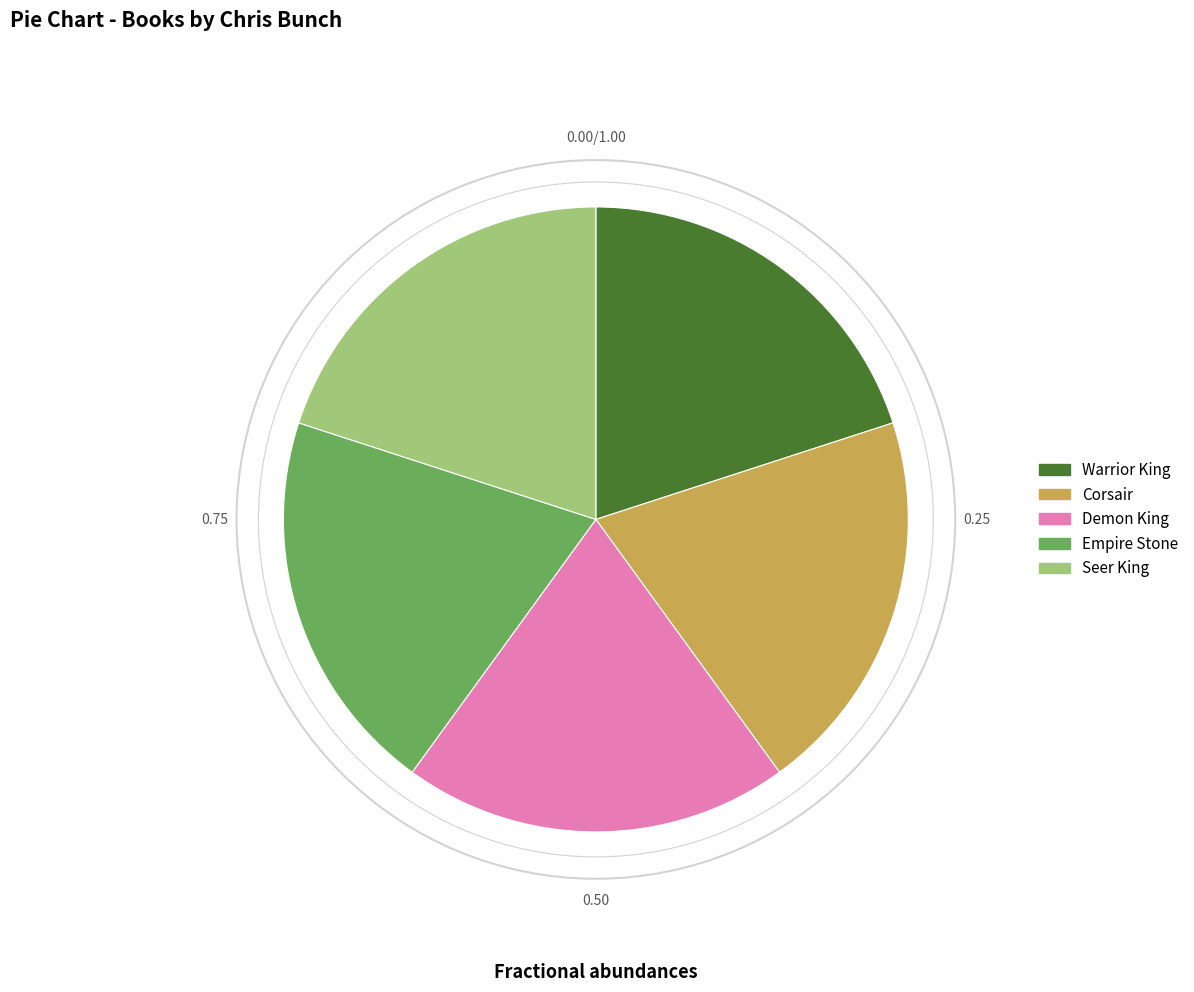

Does any single category account for the majority?

No